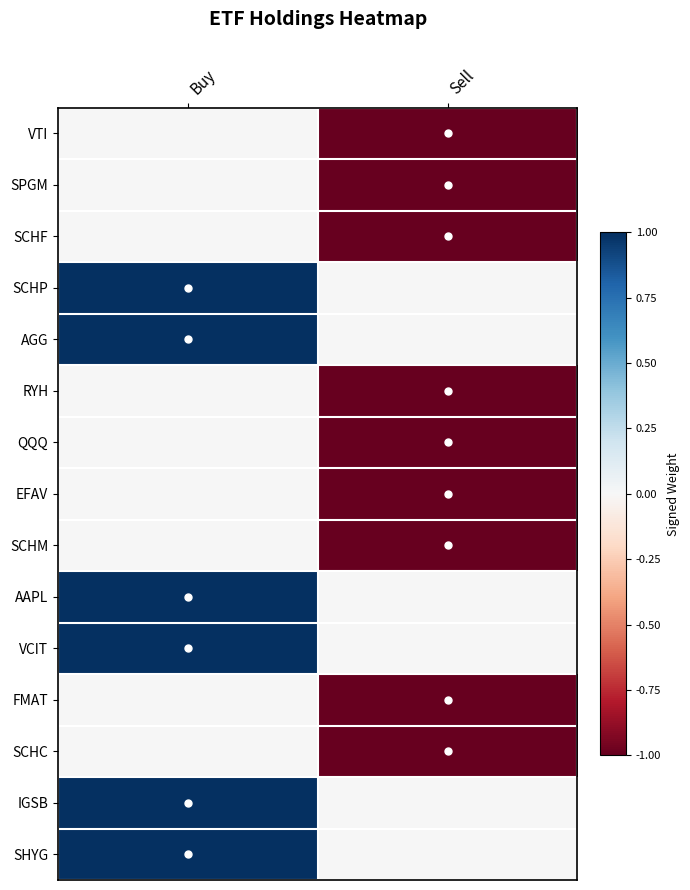

How many series are shown in this chart?

15